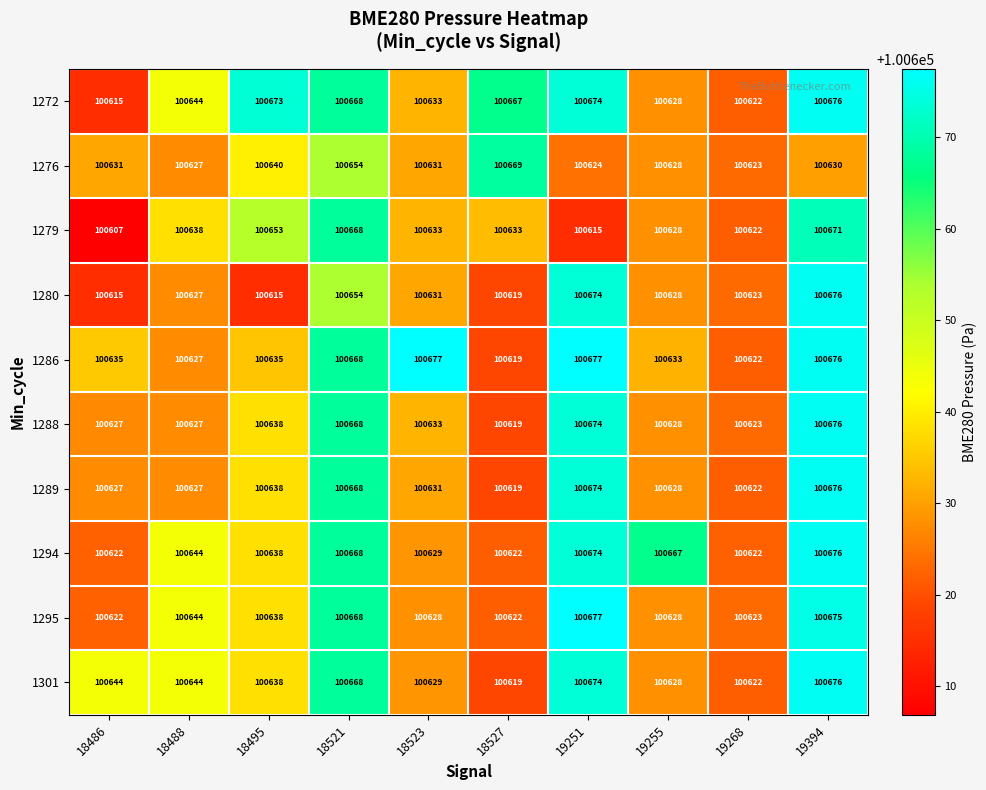

What is the difference between the second highest and second lowest values in the 1276 series?

30